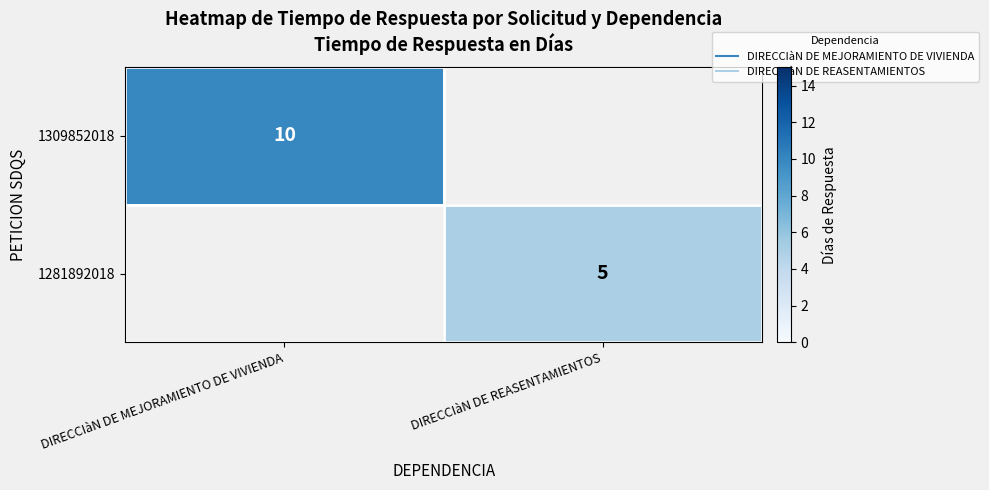

Which label corresponds to the largest value in the chart?

DIRECCIàN DE MEJORAMIENTO DE VIVIENDA